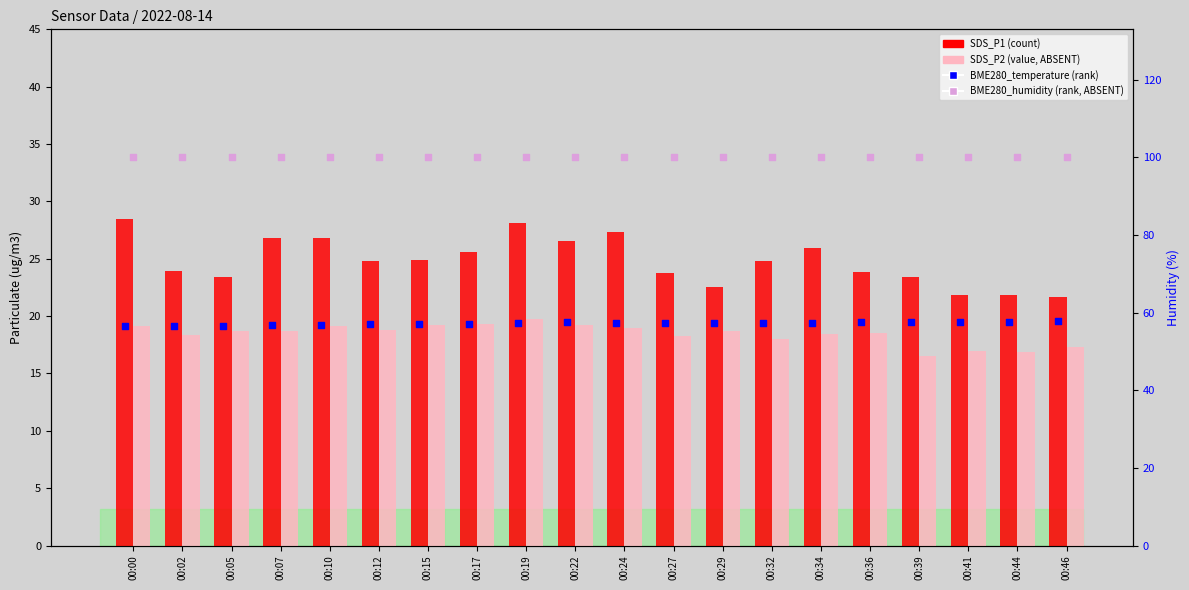

Is the value of SDS_P1 at 00:29 greater than the value of BME280_temperature at 00:24?

Yes